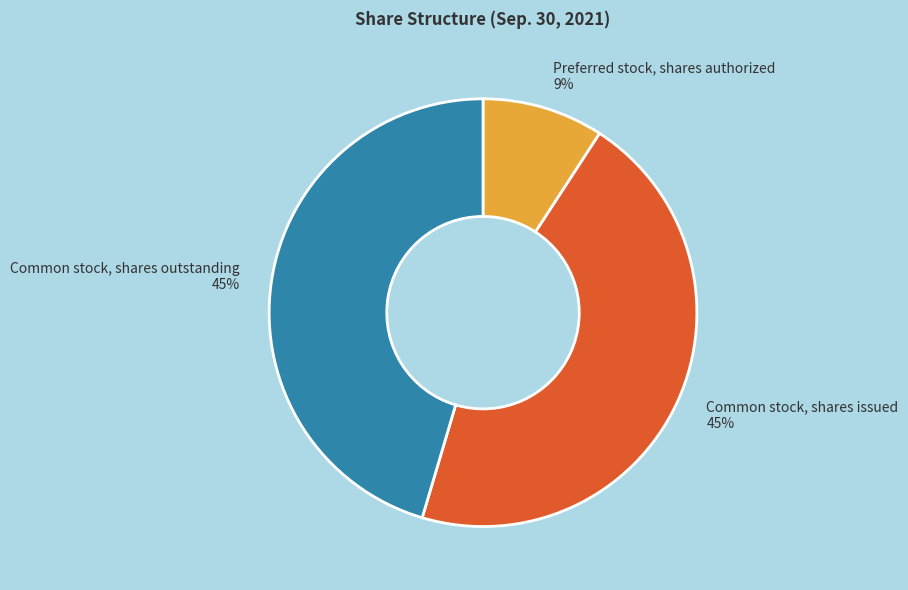

Which has a higher value, Common stock, shares outstanding or Preferred stock, shares authorized?

Common stock, shares outstanding